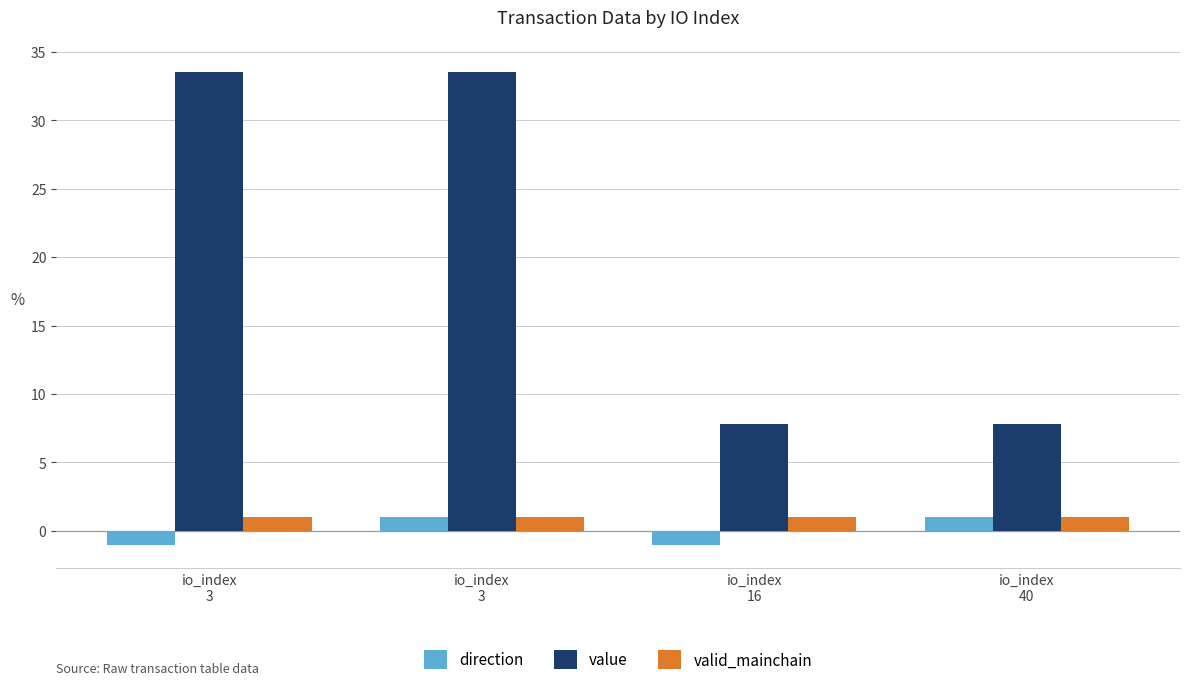

How many negative values does the direction series have?

2